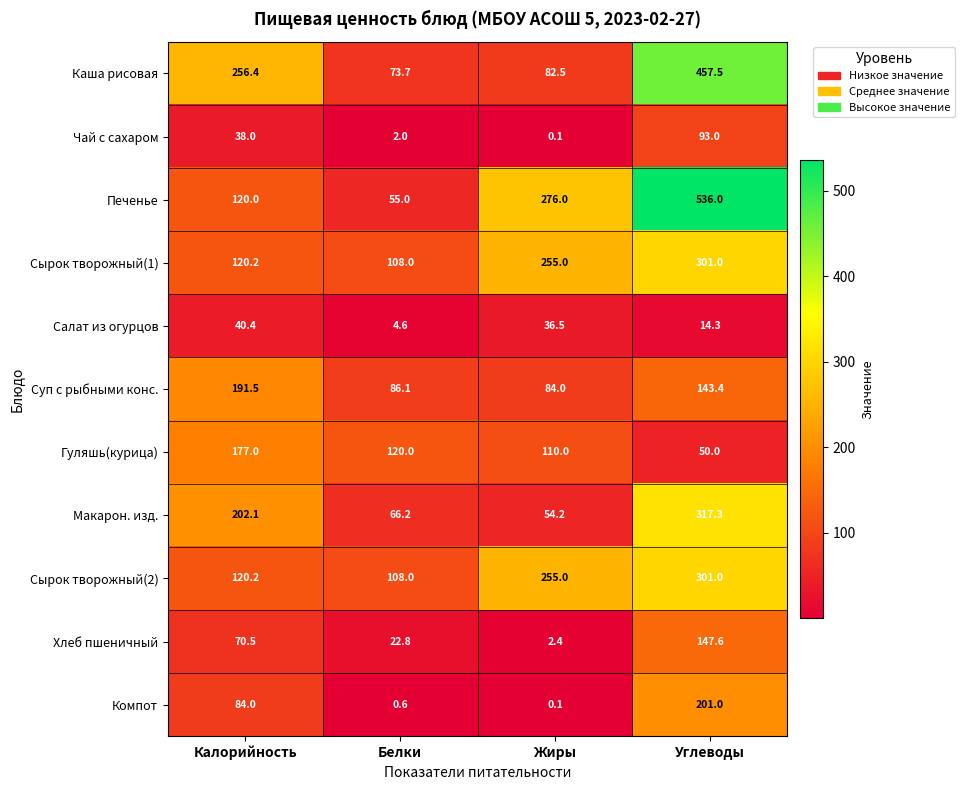

What is the difference between the second highest and second lowest values in the Хлеб пшеничный series?

47.7